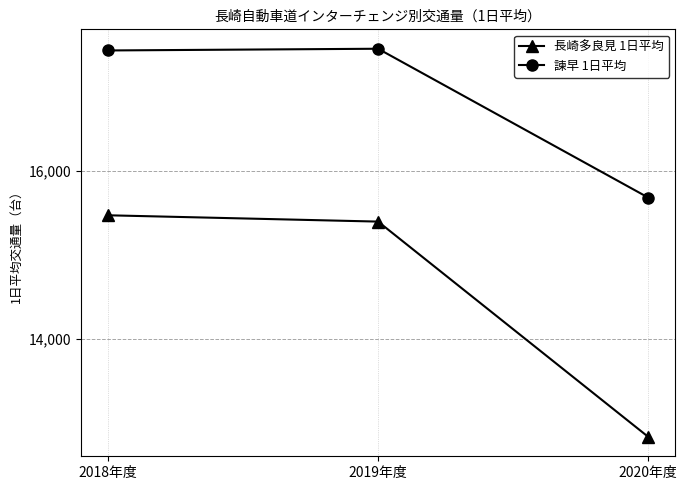

What is the label of the 1st point from the left?

2018年度